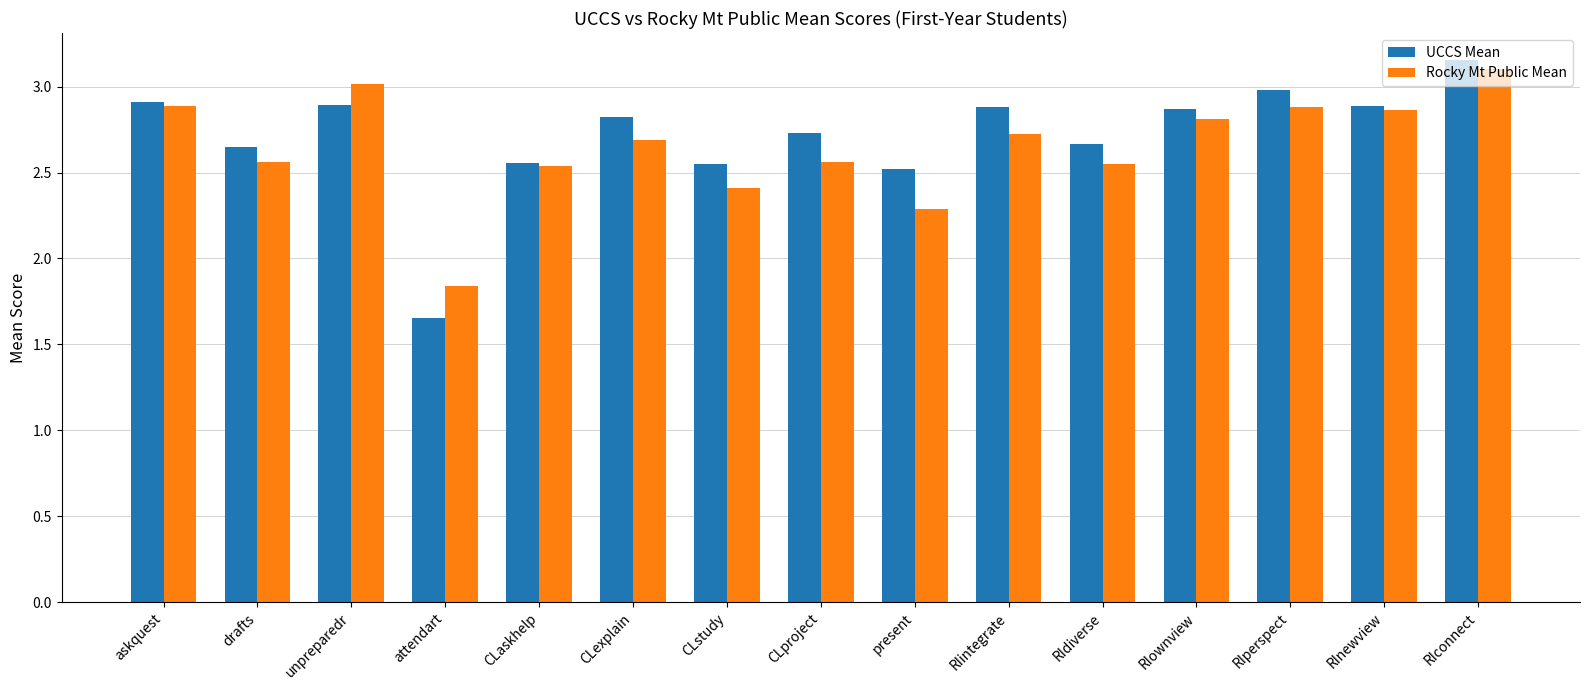

What is the total value across all series at RIintegrate?

5.6